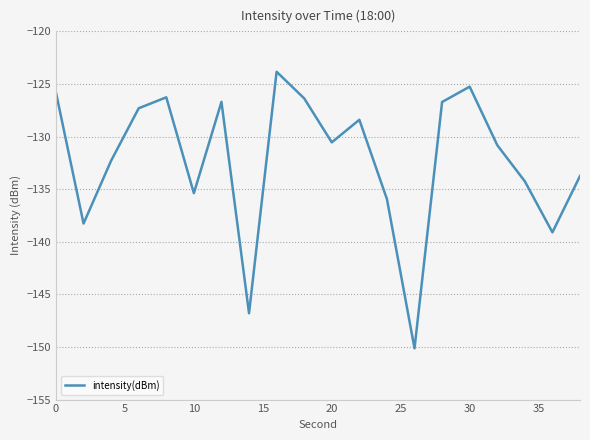

Is this an area chart (filled region under the line)?

No